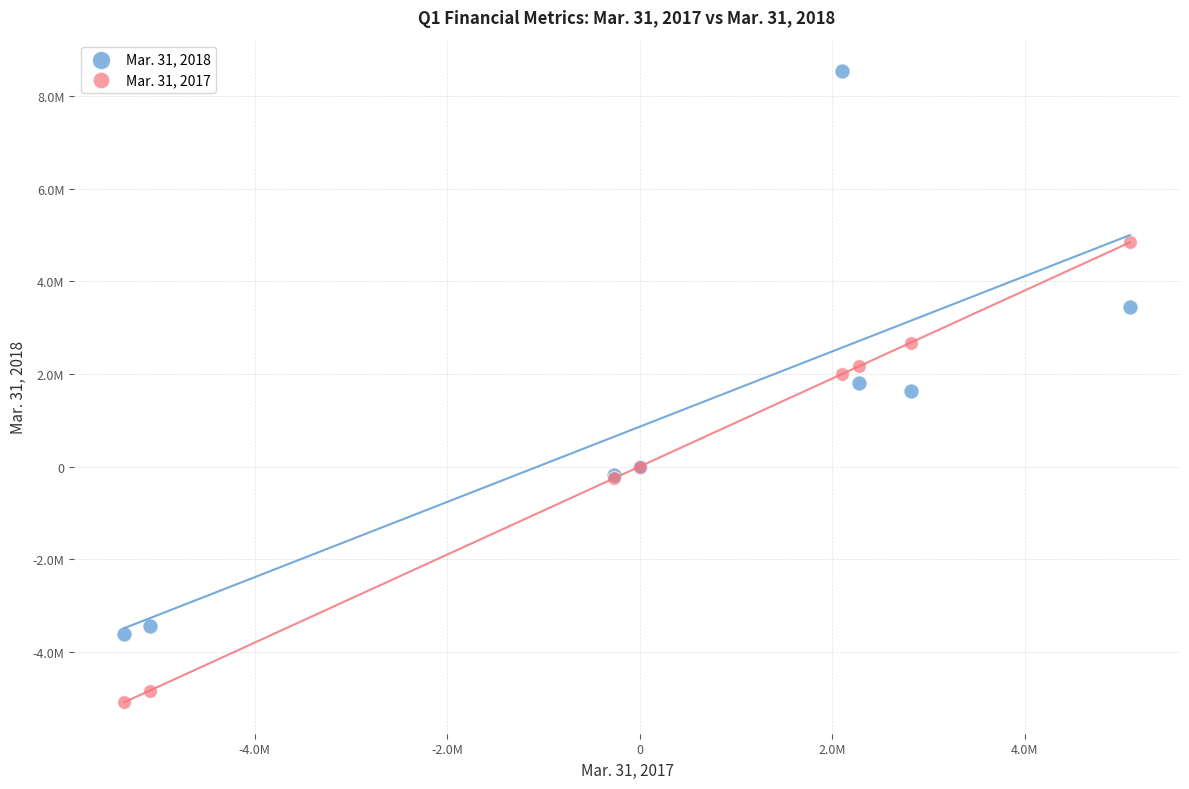

Which series contains the highest Y value?

Mar. 31, 2018